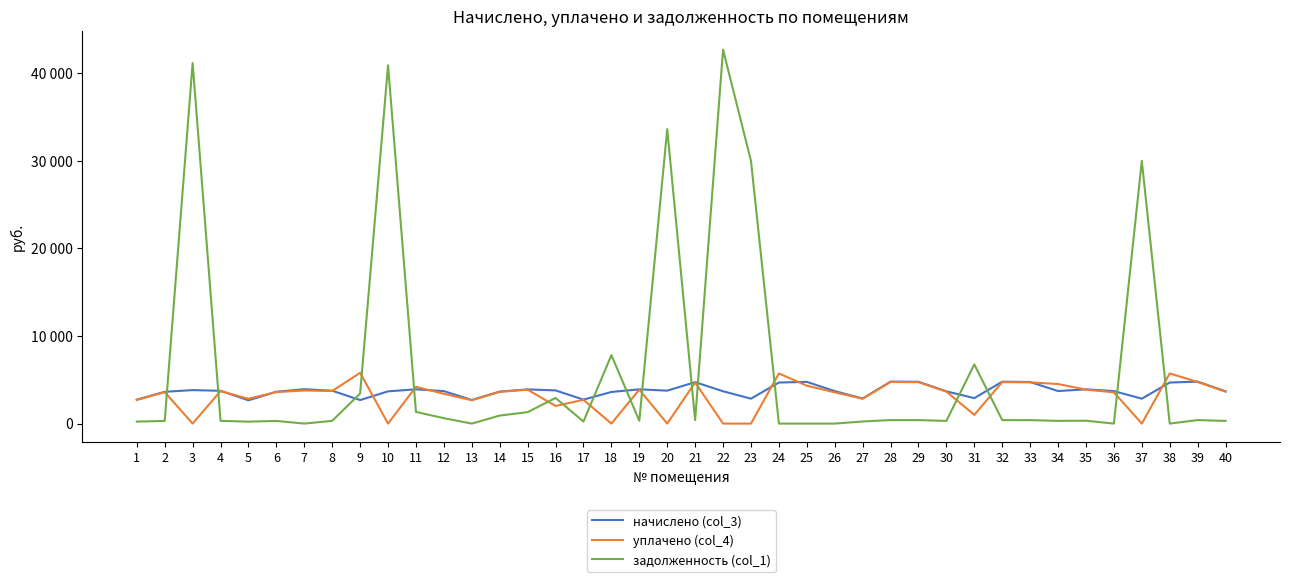

What are all the series names shown in the legend?

начислено (col_3), уплачено (col_4), задолженность (col_1)